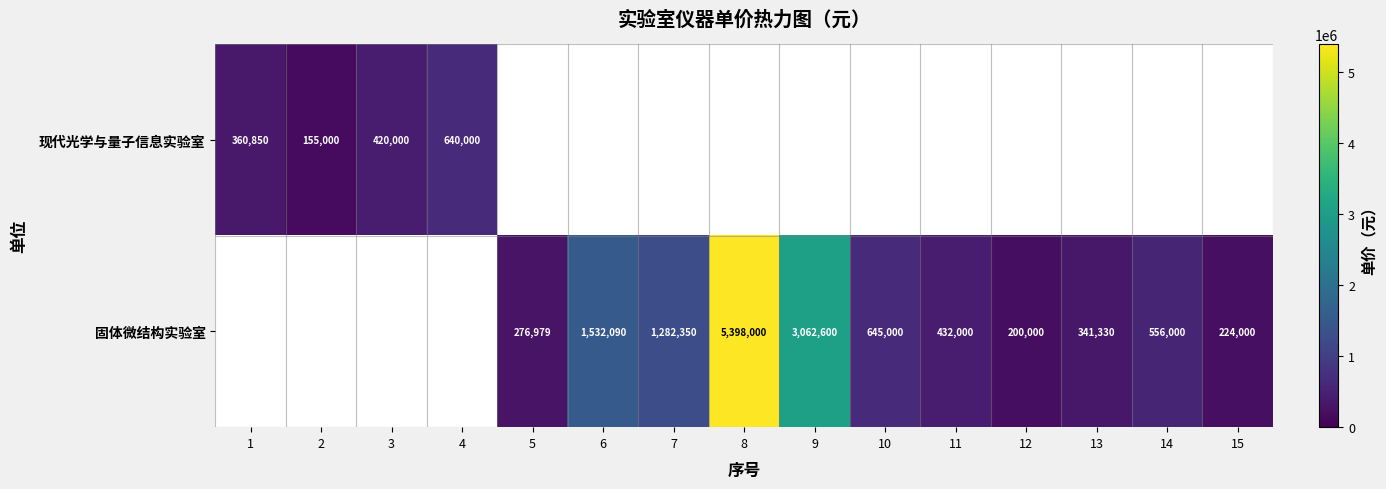

The value of 固体微结构实验室 at 15 is 332894. True or false?

False